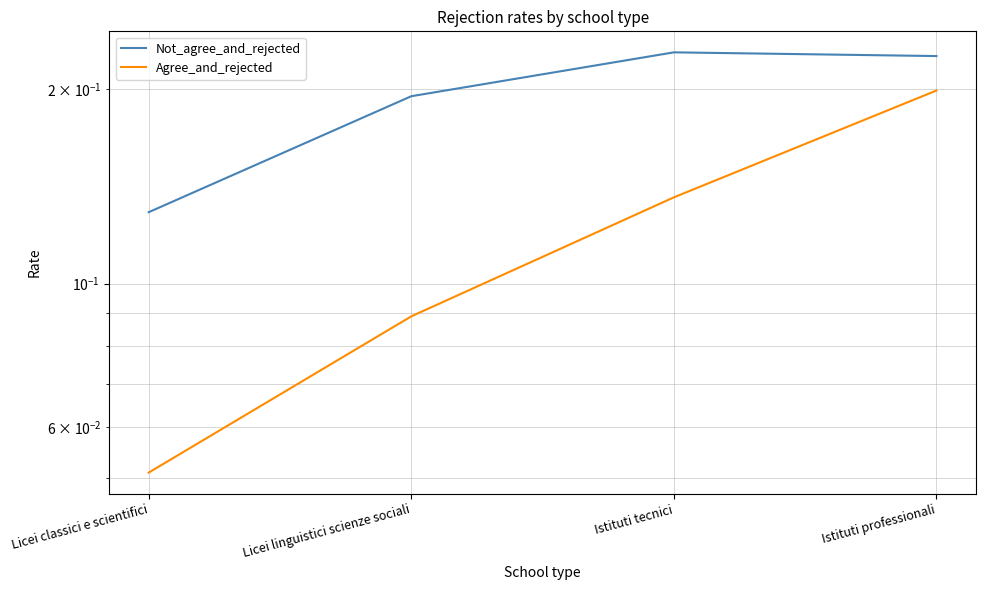

What is the difference between the maximum and minimum values in the Not_agree_and_rejected series?

0.1